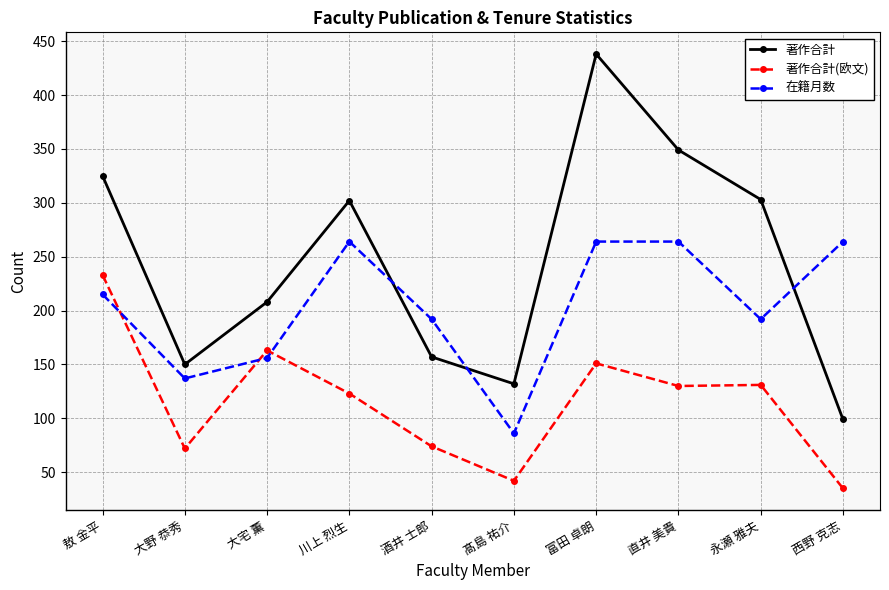

What are all the series names shown in the legend?

著作合計, 著作合計(欧文), 在籍月数